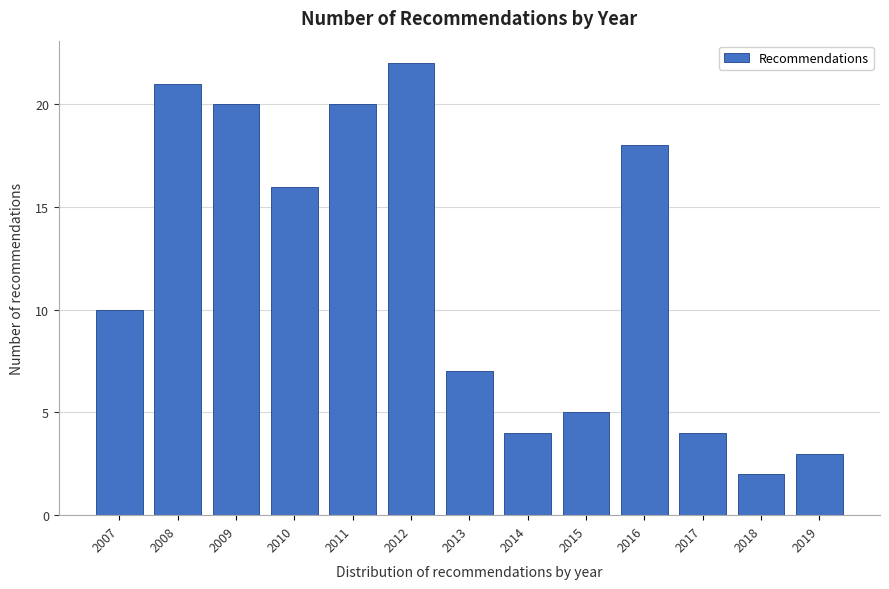

Reading left to right, extract all data points from this chart.

2007=10	2008=21	2009=20	2010=16	2011=20	2012=22	2013=7	2014=4	2015=5	2016=18	2017=4	2018=2	2019=3